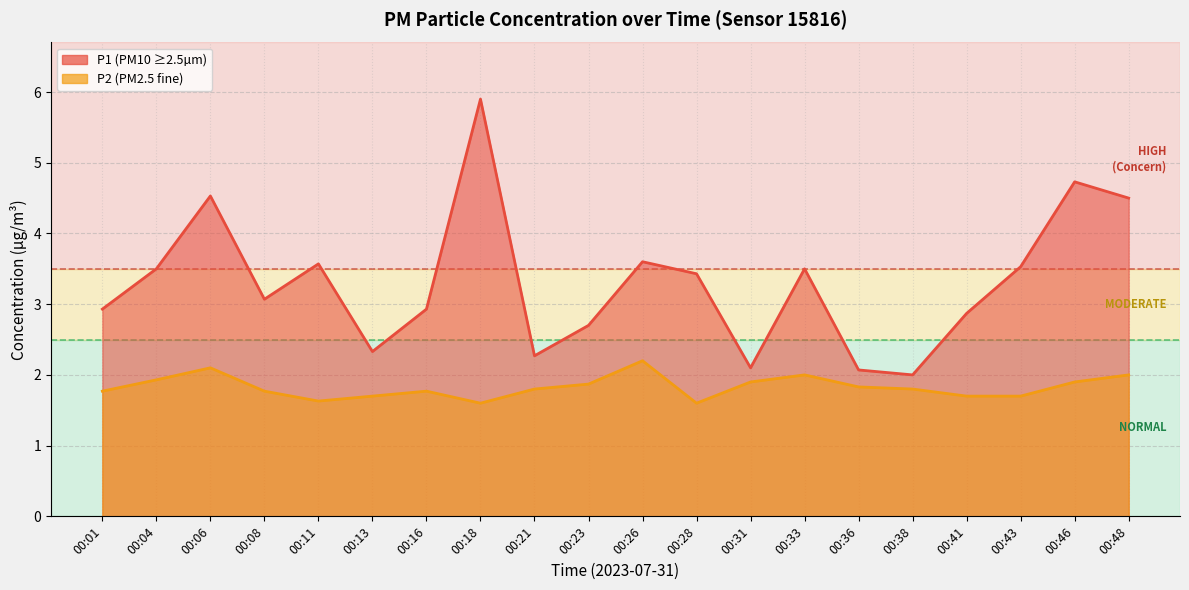

True or false: P2 line has more than 1 interior local peaks.

True